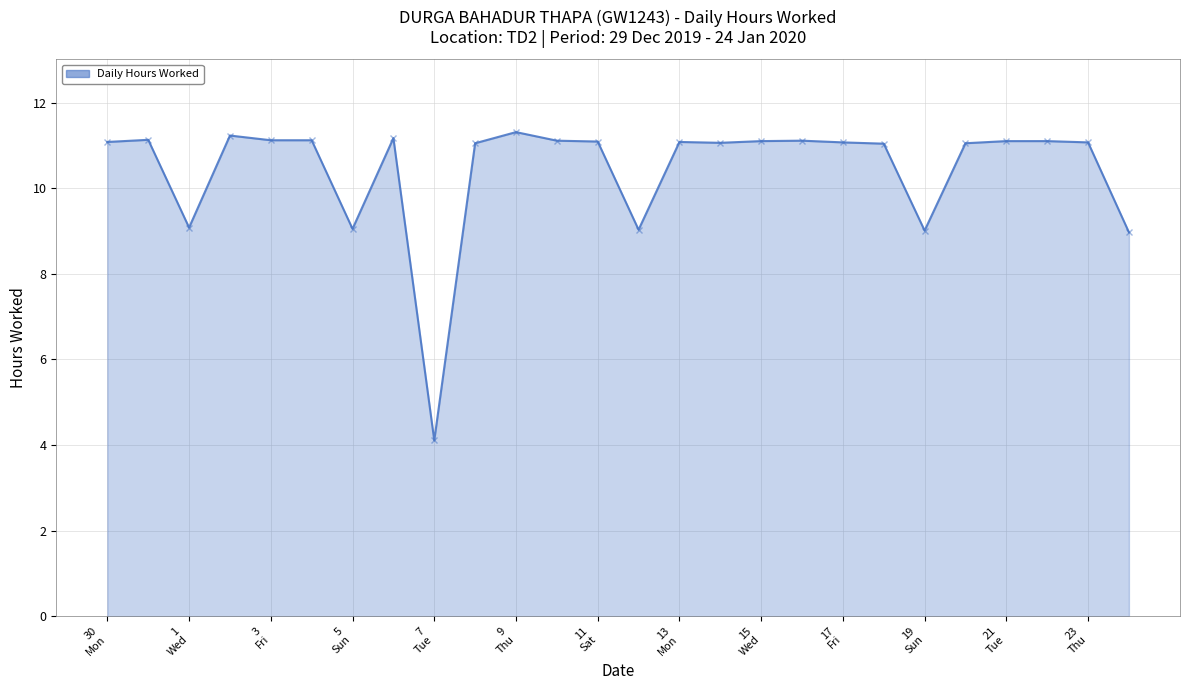

What is the greatest value displayed?

11.3